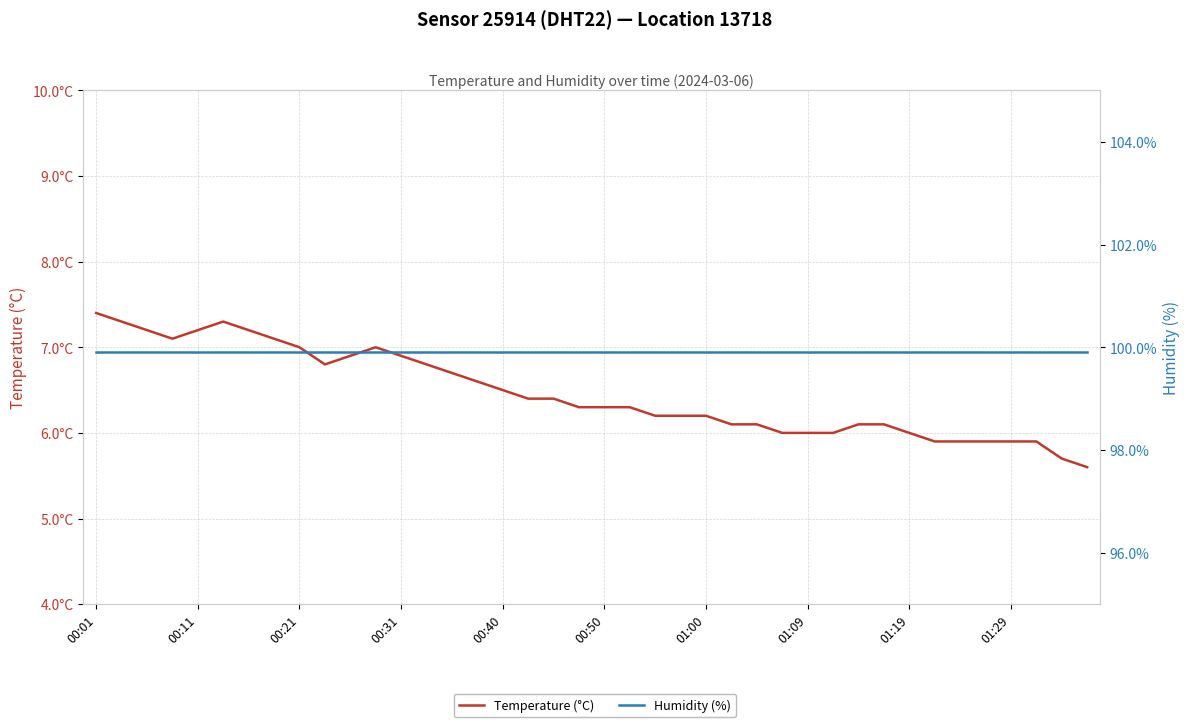

What is the average value of the Humidity (%) series?

99.9